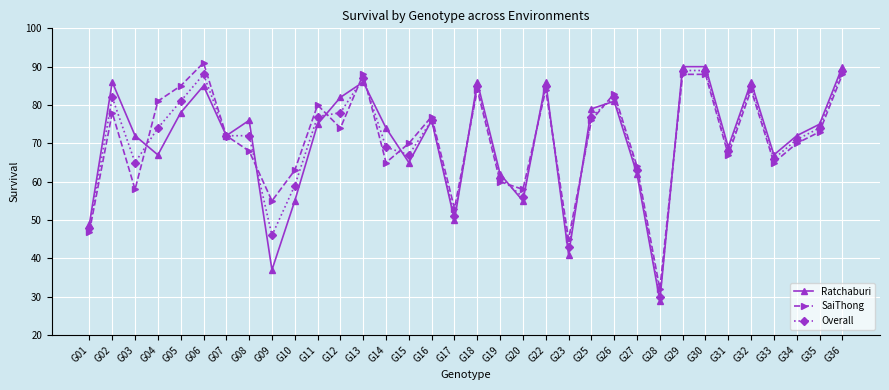

At which category does SaiThong reach its first local peak?

G02